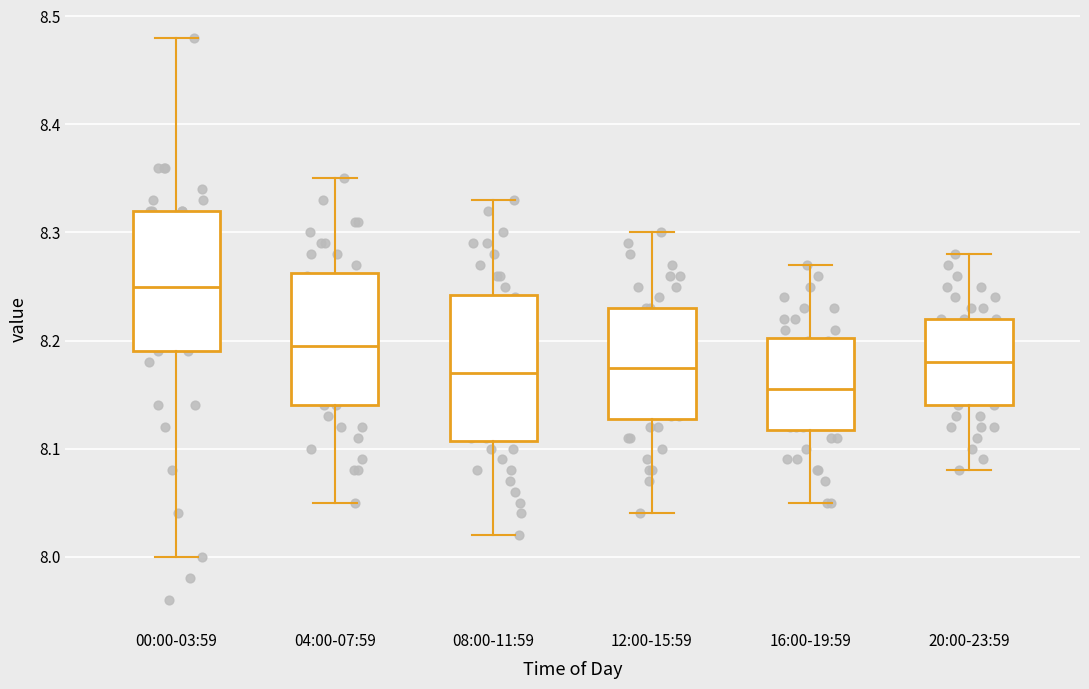

Which box has the highest median line?

00:00-03:59